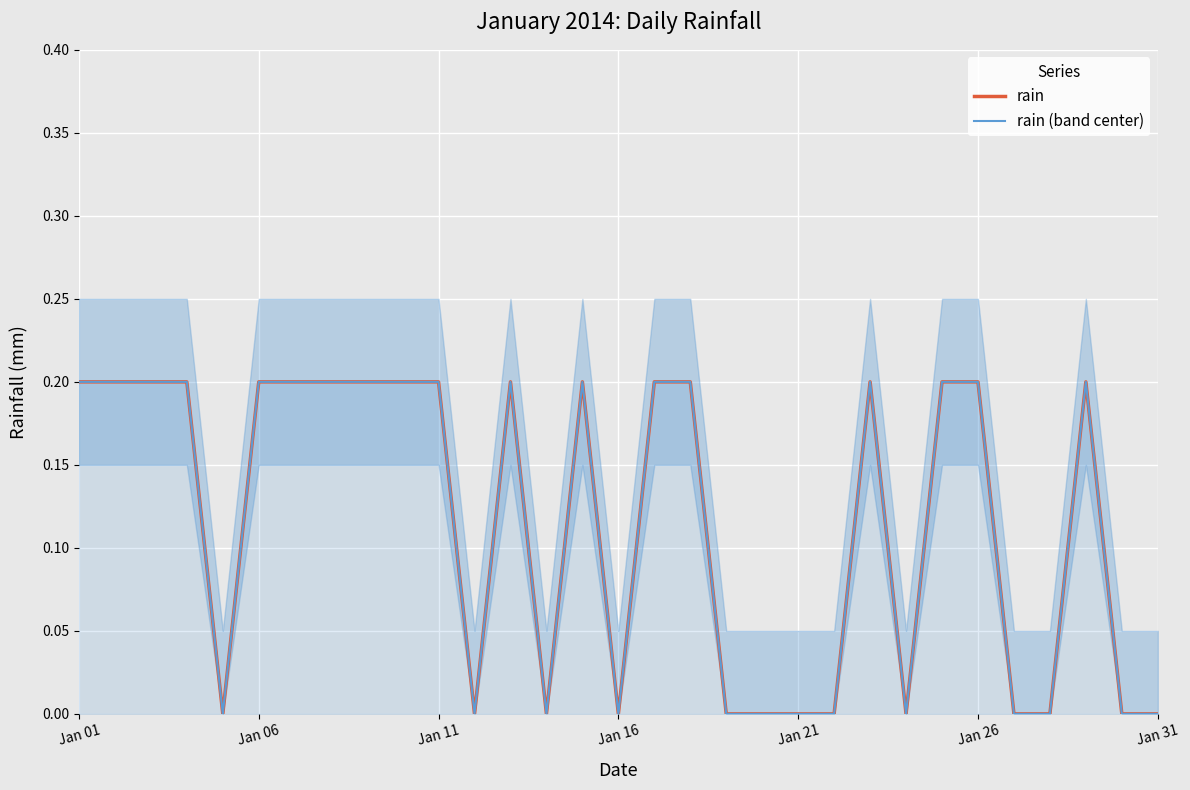

List the series in order of their peak value, lowest first.

rain, rain (band center)